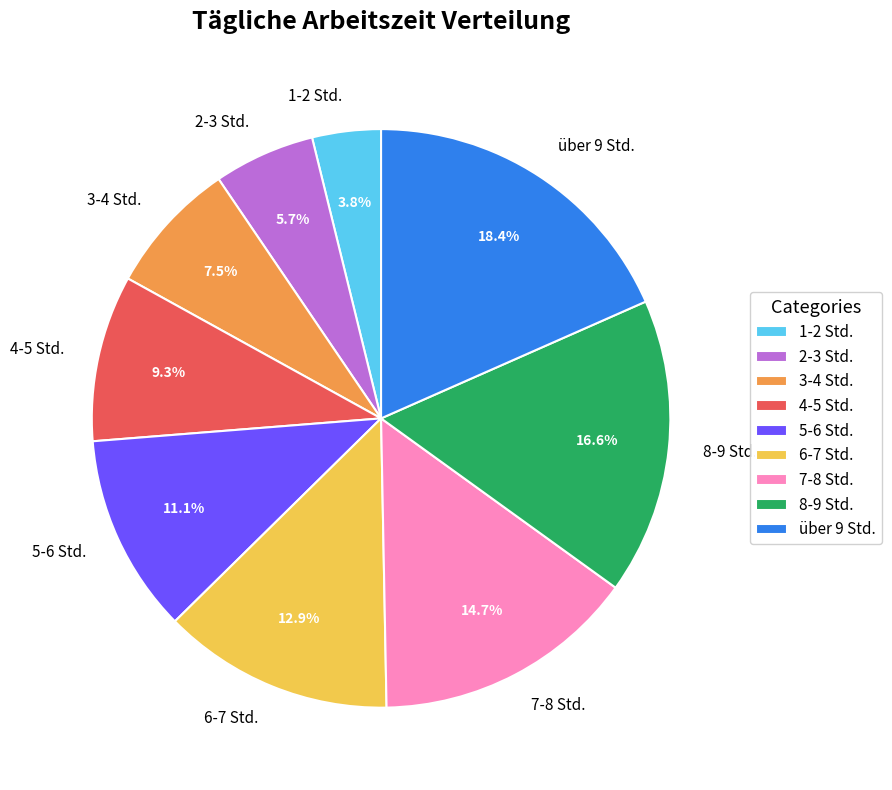

To the nearest percent, what is the average slice percentage?

11%